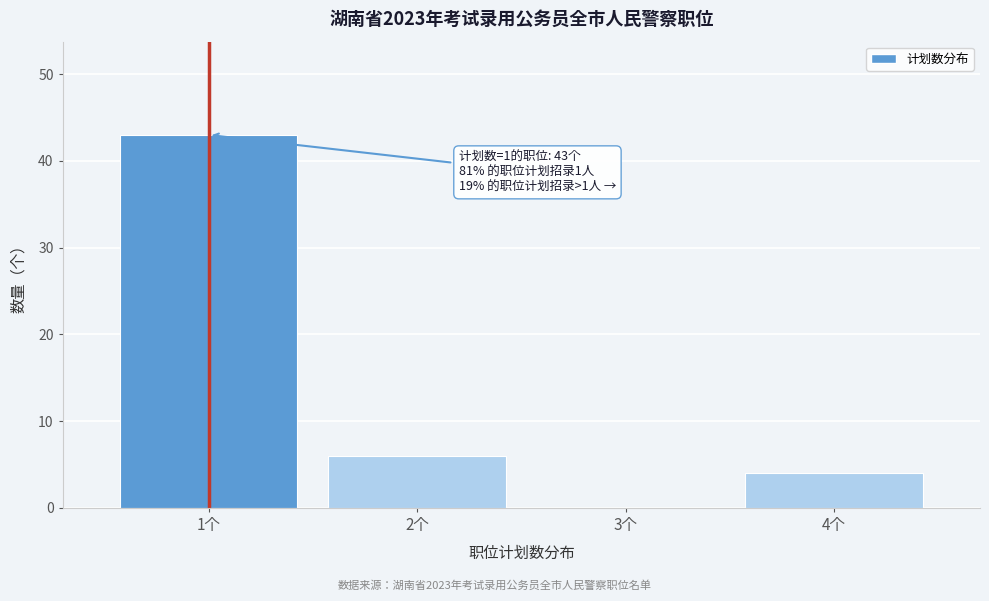

Reading left to right, what are all the values shown in this chart?

1个=43	2个=6	3个=0	4个=4